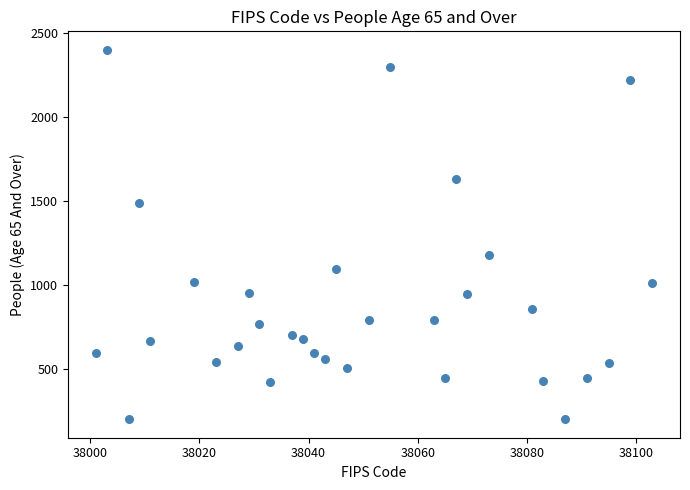

What is the range of Y values (max minus min)?

2201